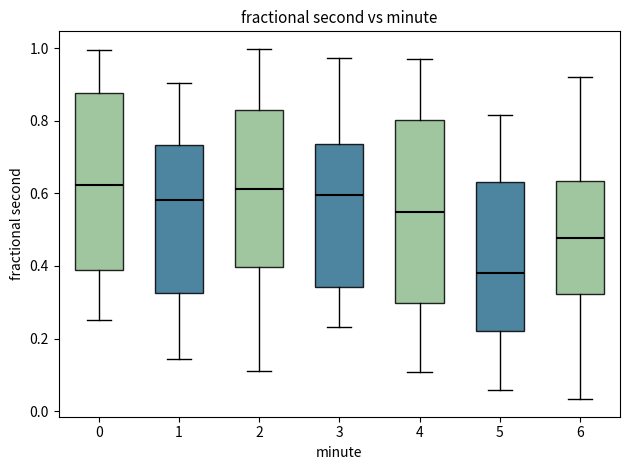

Reading left to right, read every box against the y-axis: the position of its median line, the range the box covers, and the ends of its whiskers. The values are not printed on the chart, so give them approximately, as read against the axis.

0: median 0.62, box 0.38 to 0.88, whiskers 0.26 to 1.00
1: median 0.58, box 0.32 to 0.74, whiskers 0.14 to 0.90
2: median 0.62, box 0.40 to 0.82, whiskers 0.12 to 1.00
3: median 0.60, box 0.34 to 0.74, whiskers 0.24 to 0.98
4: median 0.54, box 0.30 to 0.80, whiskers 0.10 to 0.96
5: median 0.38, box 0.22 to 0.64, whiskers 0.06 to 0.82
6: median 0.48, box 0.32 to 0.64, whiskers 0.04 to 0.92